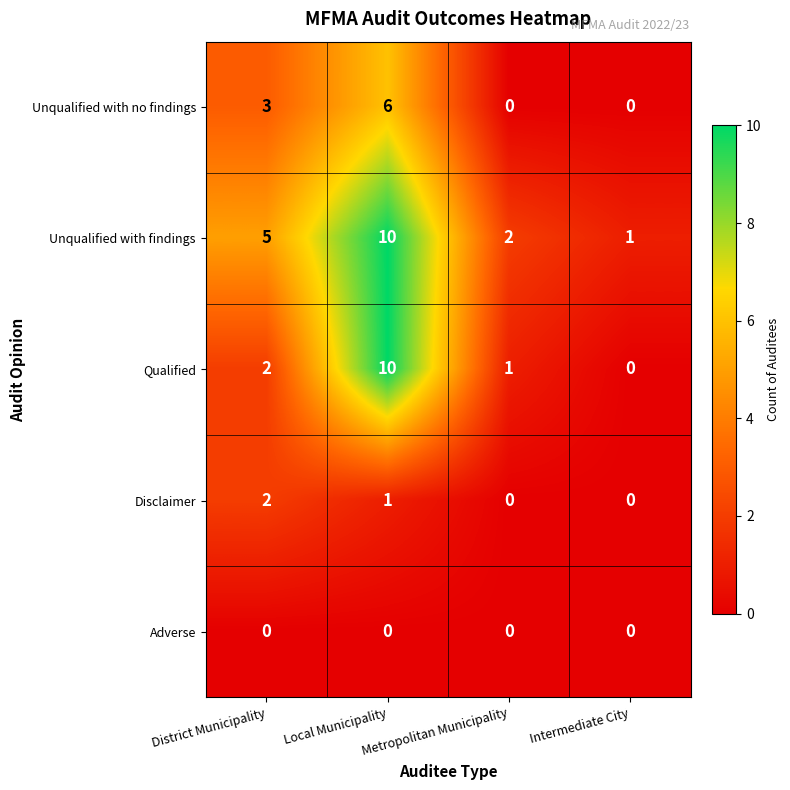

Is it true that Unqualified with findings equals 3 at District Municipality?

False